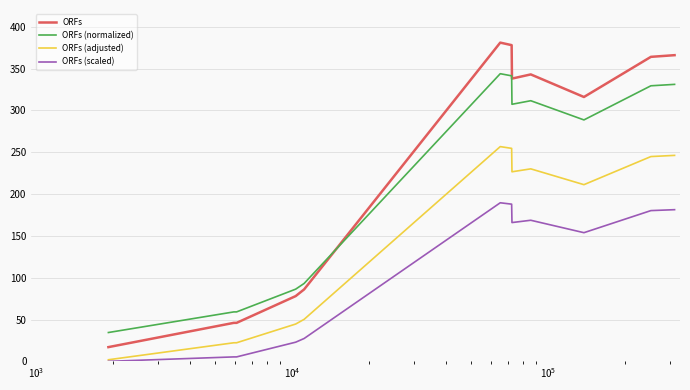

What is the maximum value for ORFs (adjusted)?

256.7